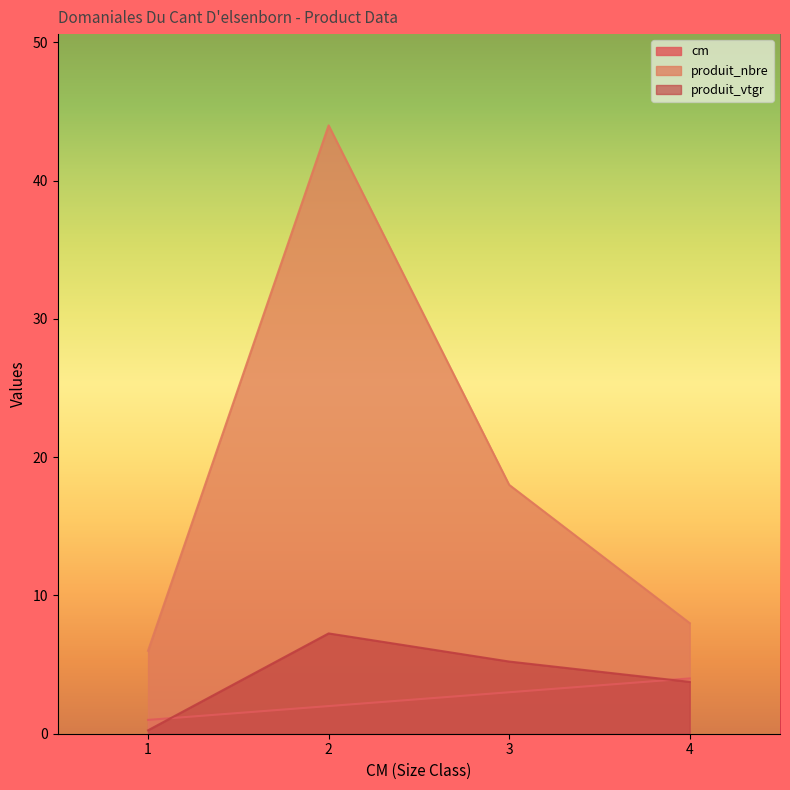

Does the chart display data point markers on the line(s)?

No